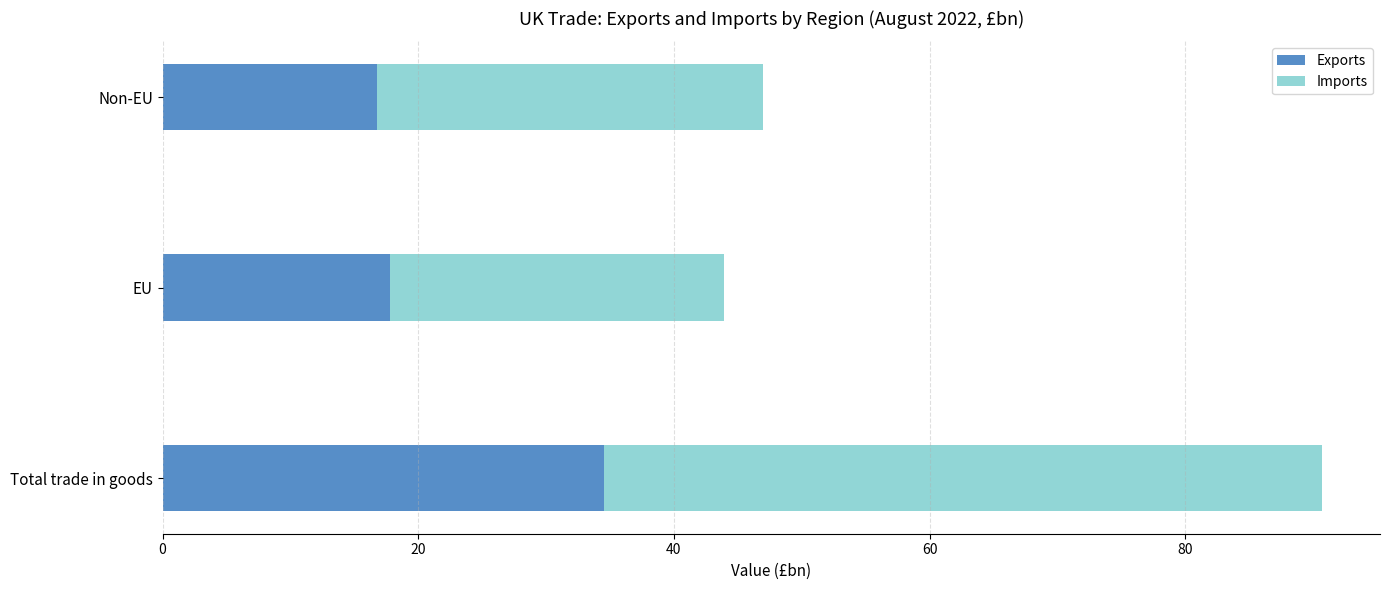

How many distinct data groups are displayed?

2